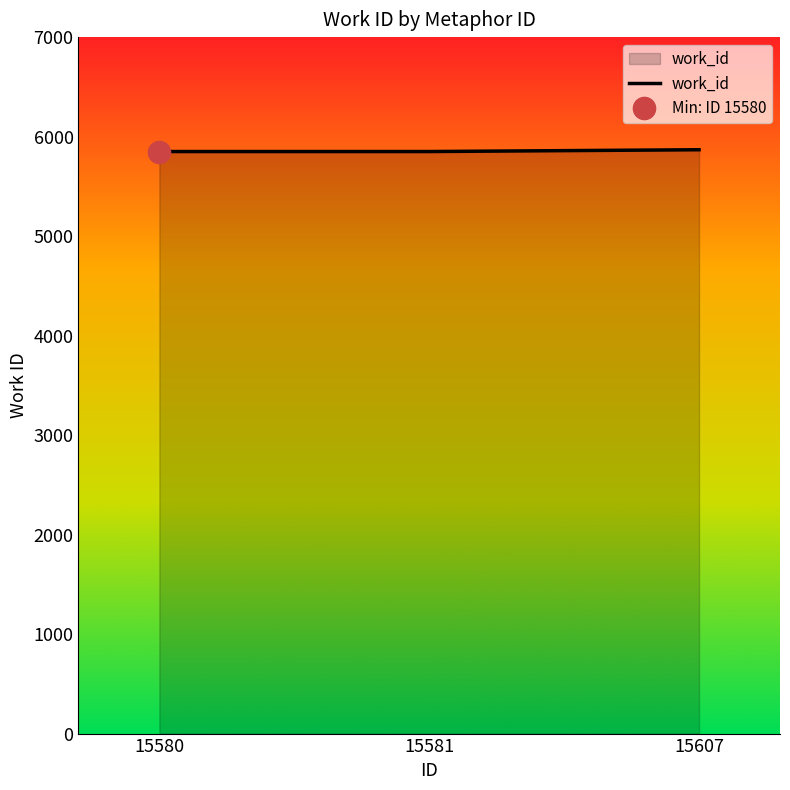

What is the maximum value shown in the chart?

5868